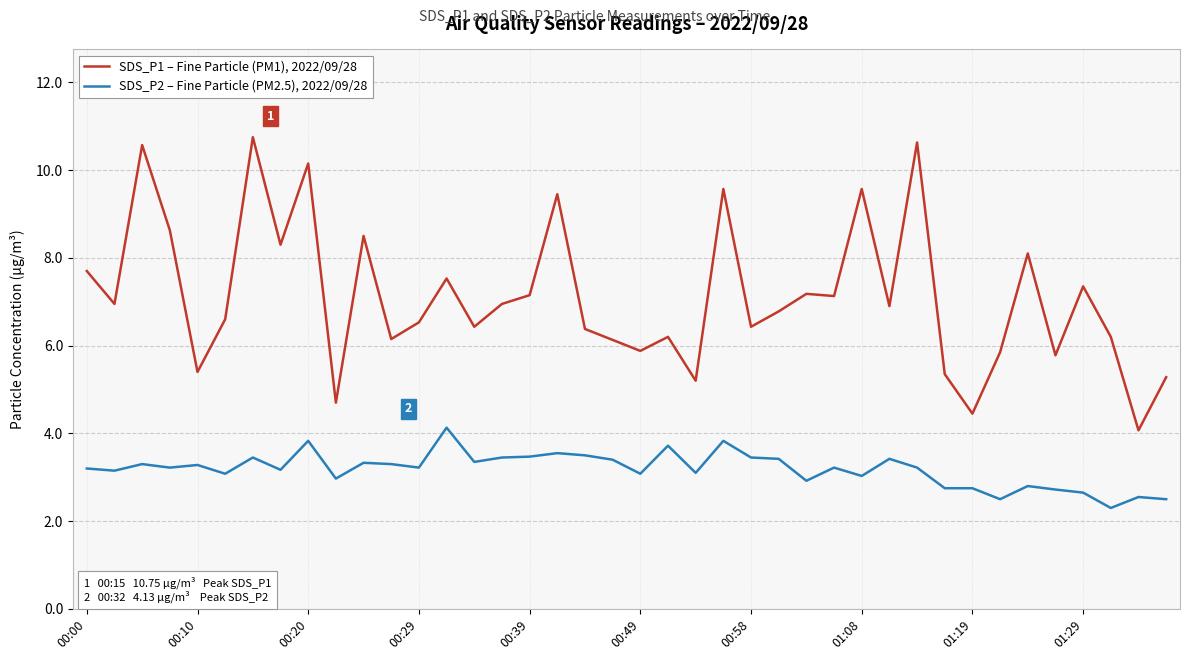

What is the smallest value displayed?

2.3